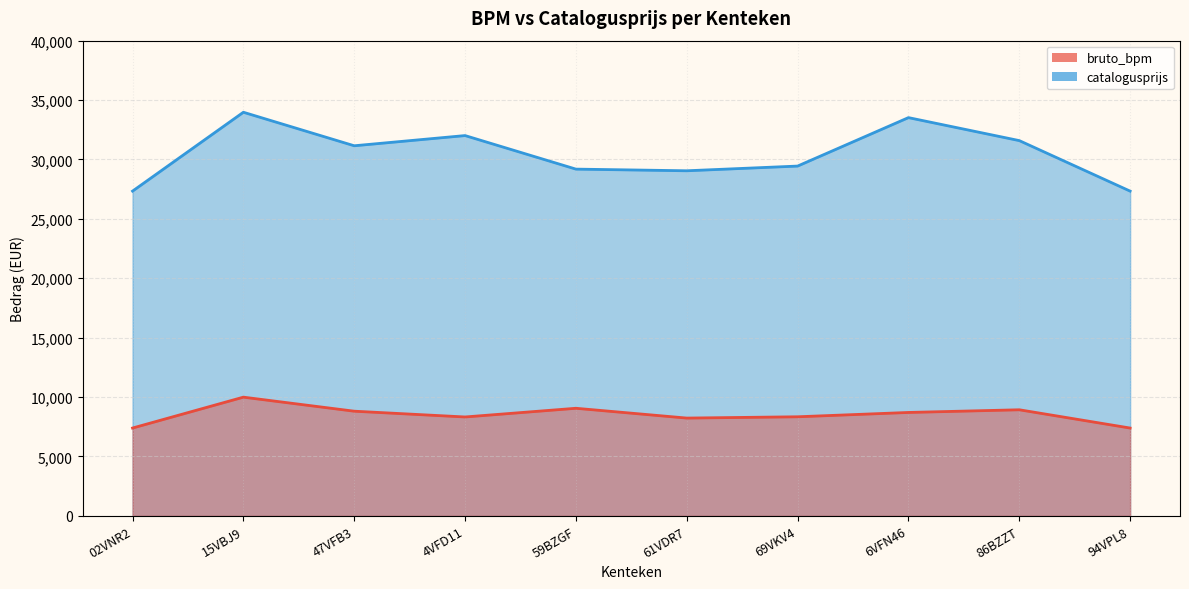

What is the label of the 9th point from the right?

15VBJ9